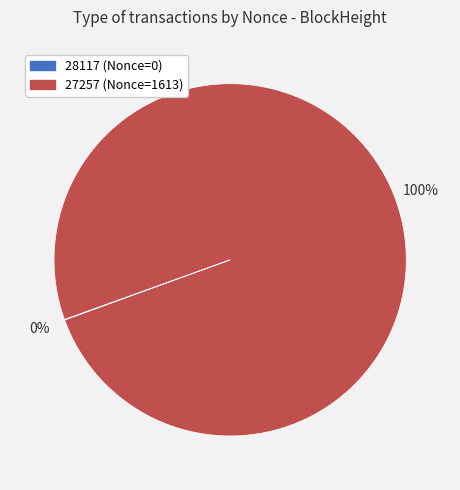

Is there a majority slice in this chart?

Yes